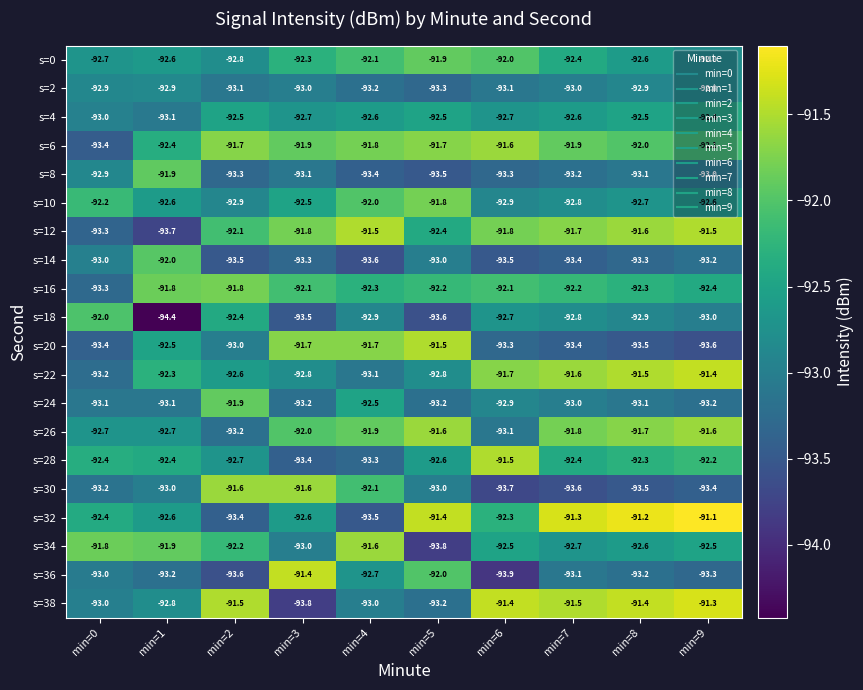

Which series has the largest total across all categories?

s=6